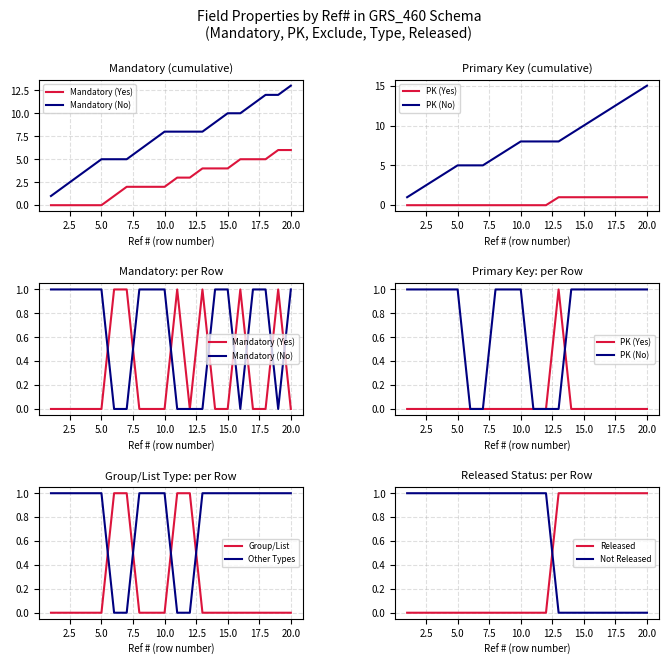

How many times do Other Types and Group/List cross each other?

4